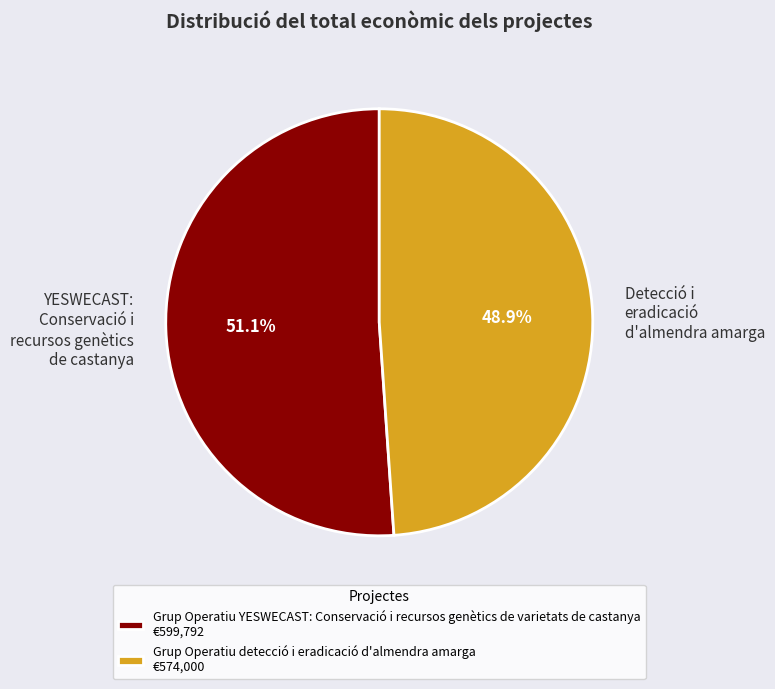

To the nearest percent, what is the difference between the Grup Operatiu detecció i eradicació d'almendra amarga and Grup Operatiu YESWECAST: Conservació i recursos genètics de varietats de castanya slice percentages?

2%